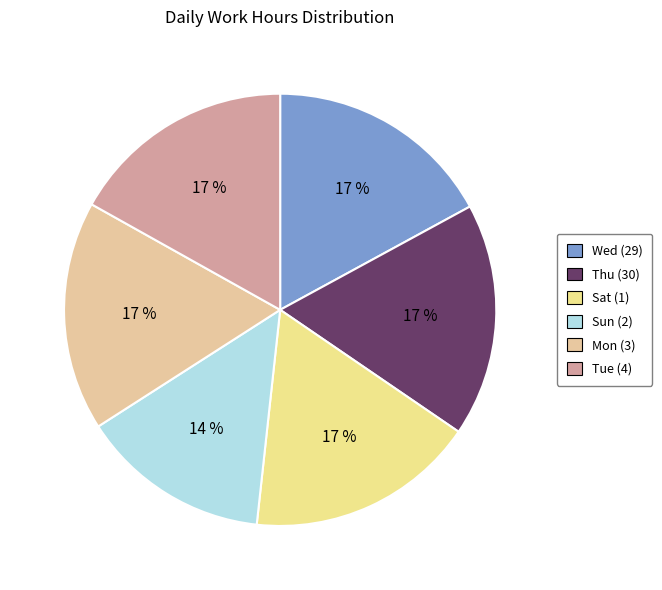

Is there a majority slice in this chart?

No